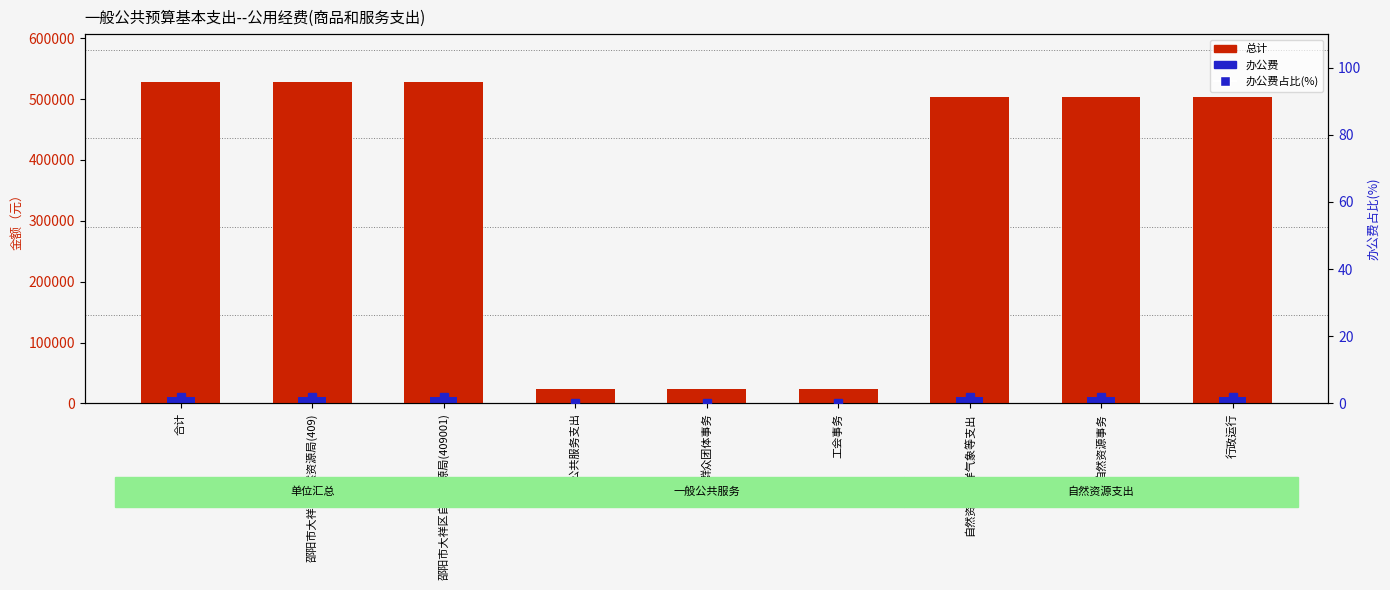

How many categories are shown in the chart?

9